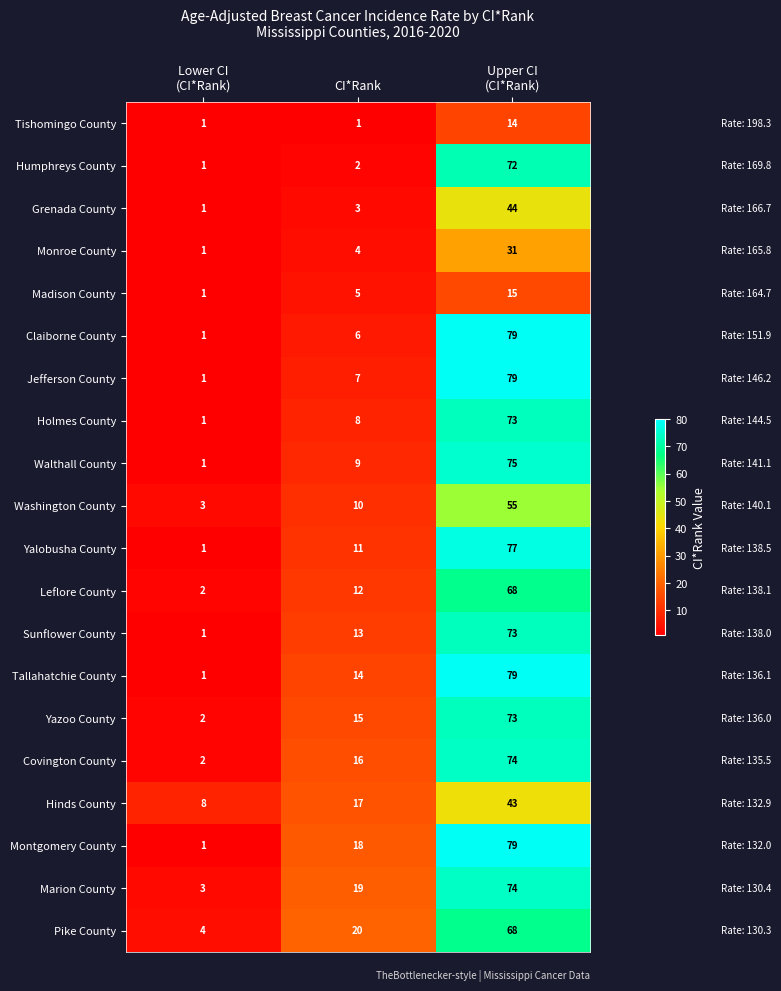

At how many categories does at least one series exceed 28?

1